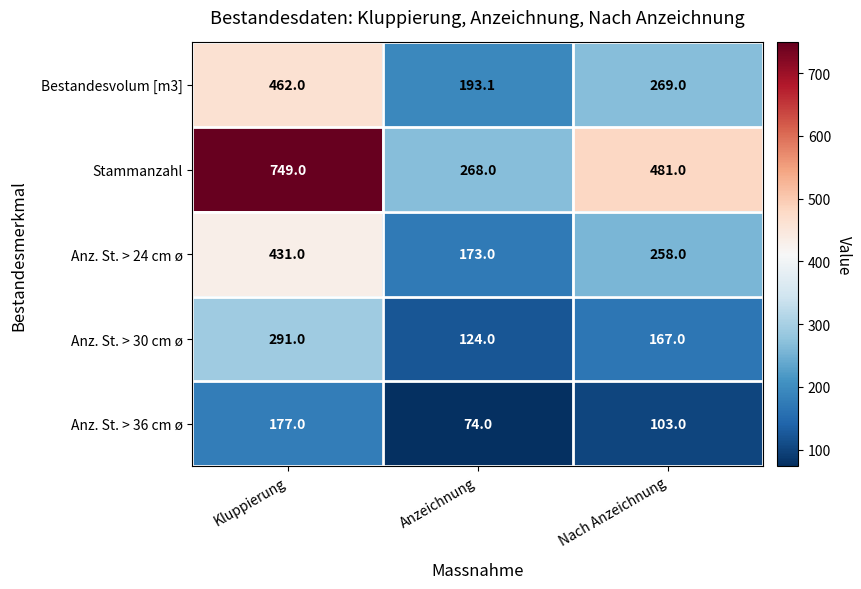

The Bestandesvolum [m3] series shows 221.6 at Kluppierung. True or false?

False